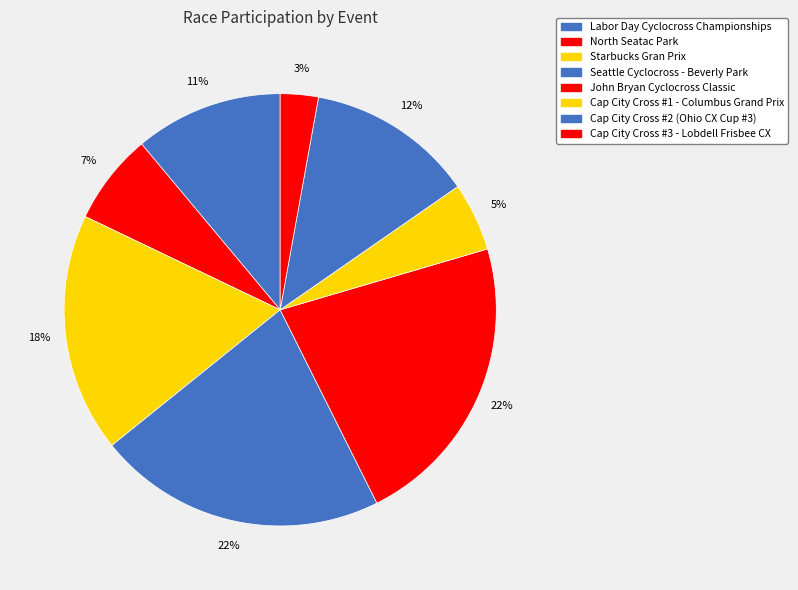

The Starbucks Gran Prix slice represents 27% of the pie. True or false?

False